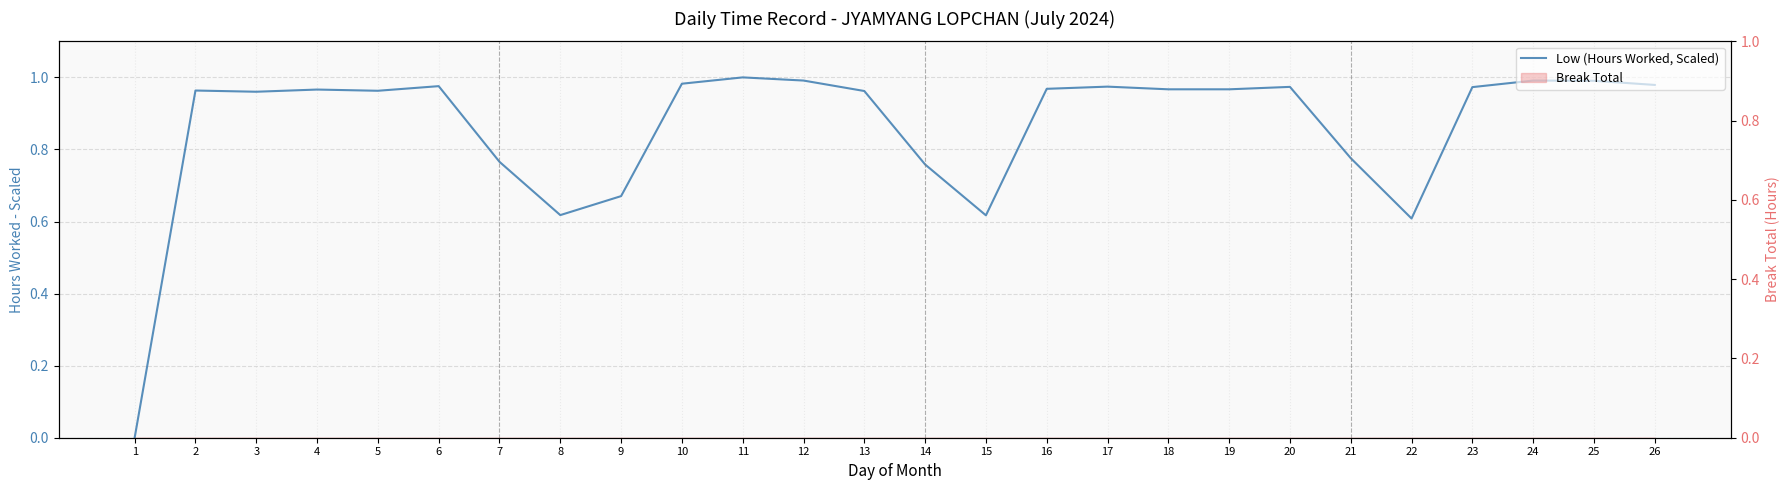

Rank the categories by value from lowest to highest.

1, 22, 15, 8, 9, 14, 7, 21, 3, 13, 5, 2, 4, 18, 19, 16, 23, 20, 17, 6, 26, 10, 25, 12, 24, 11